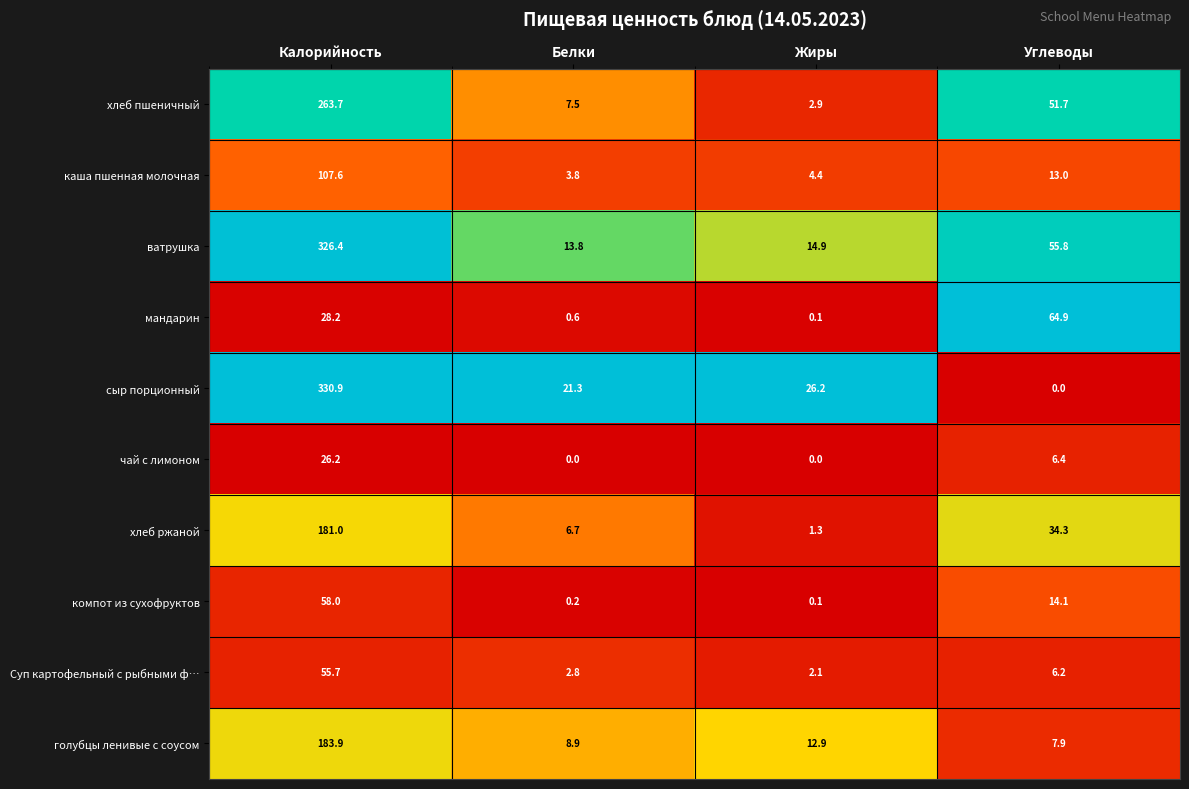

The ватрушка series shows 55.8 at Углеводы. True or false?

True